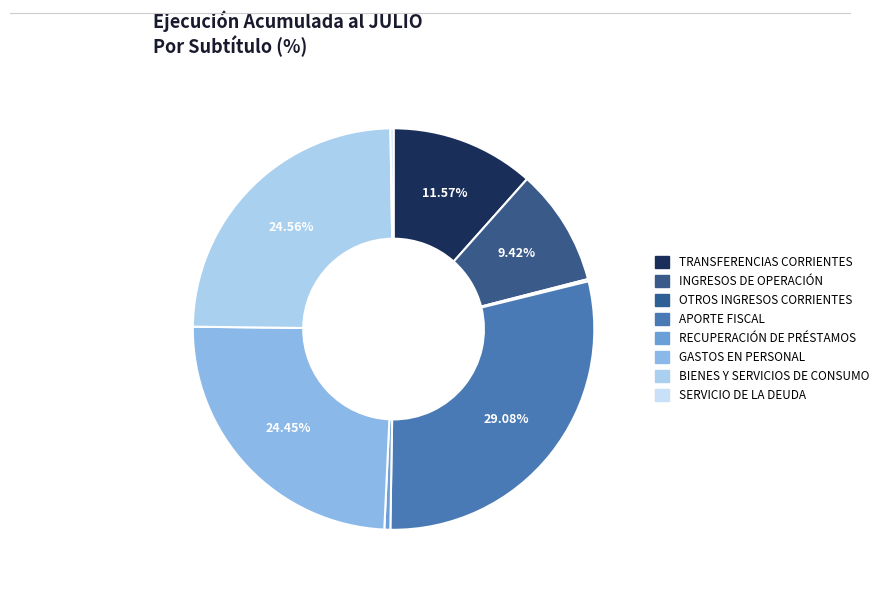

True or false: SERVICIO DE LA DEUDA accounts for 1% of the total.

False